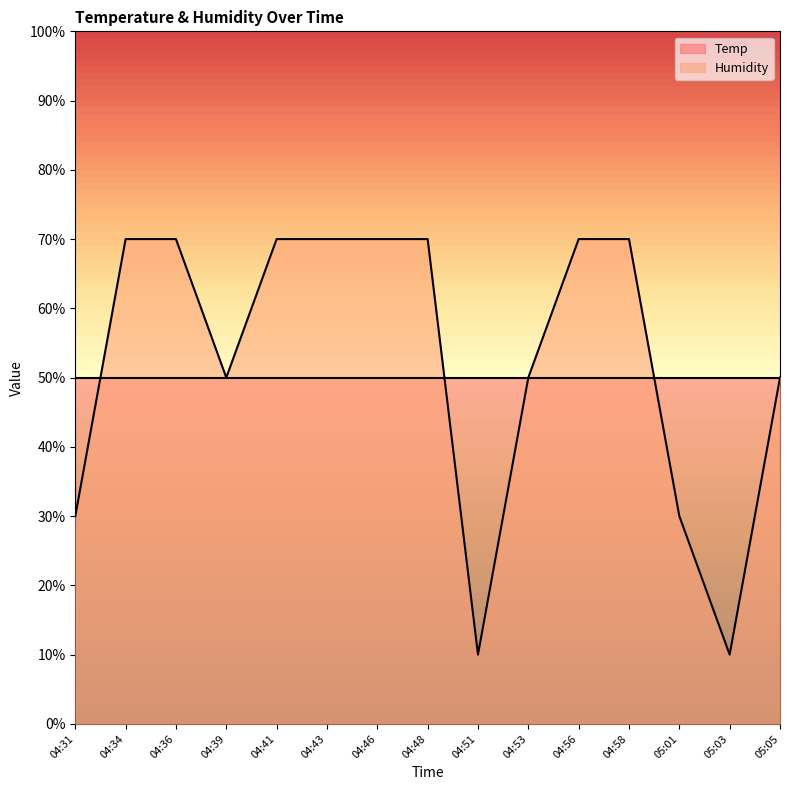

What is the difference between the second highest and second lowest values?

60.0